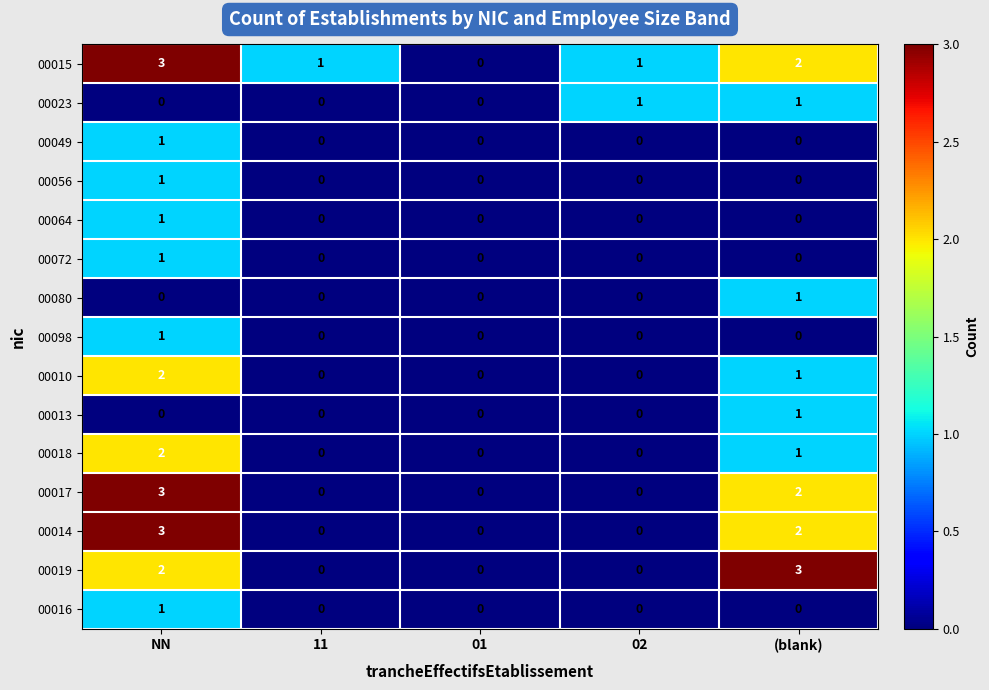

What is the highest value of the 00017 series?

3